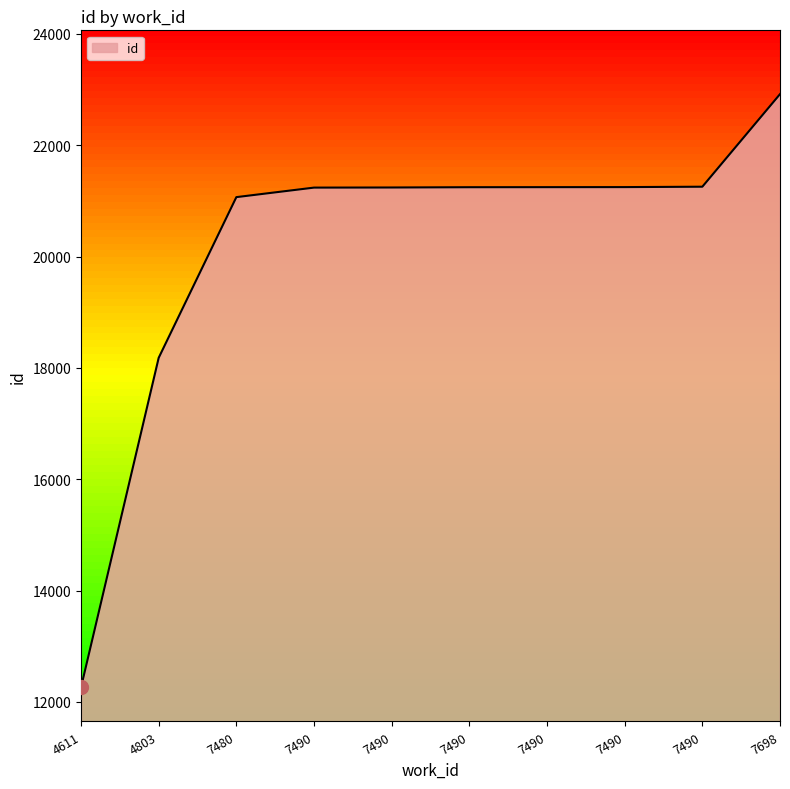

The chart shows a value of 25477 at 4803. True or false?

False